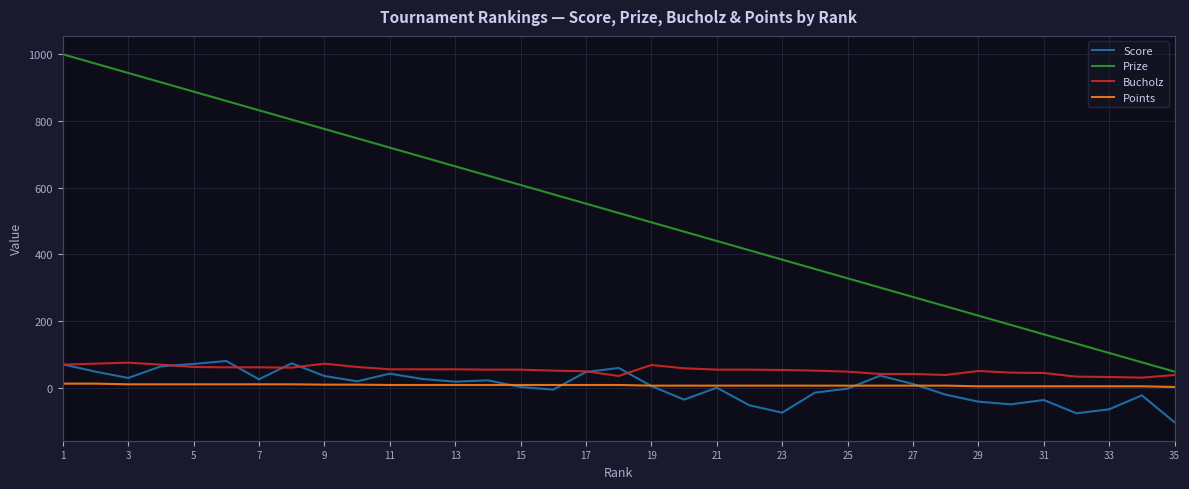

Which series has the largest range (max minus min)?

Prize